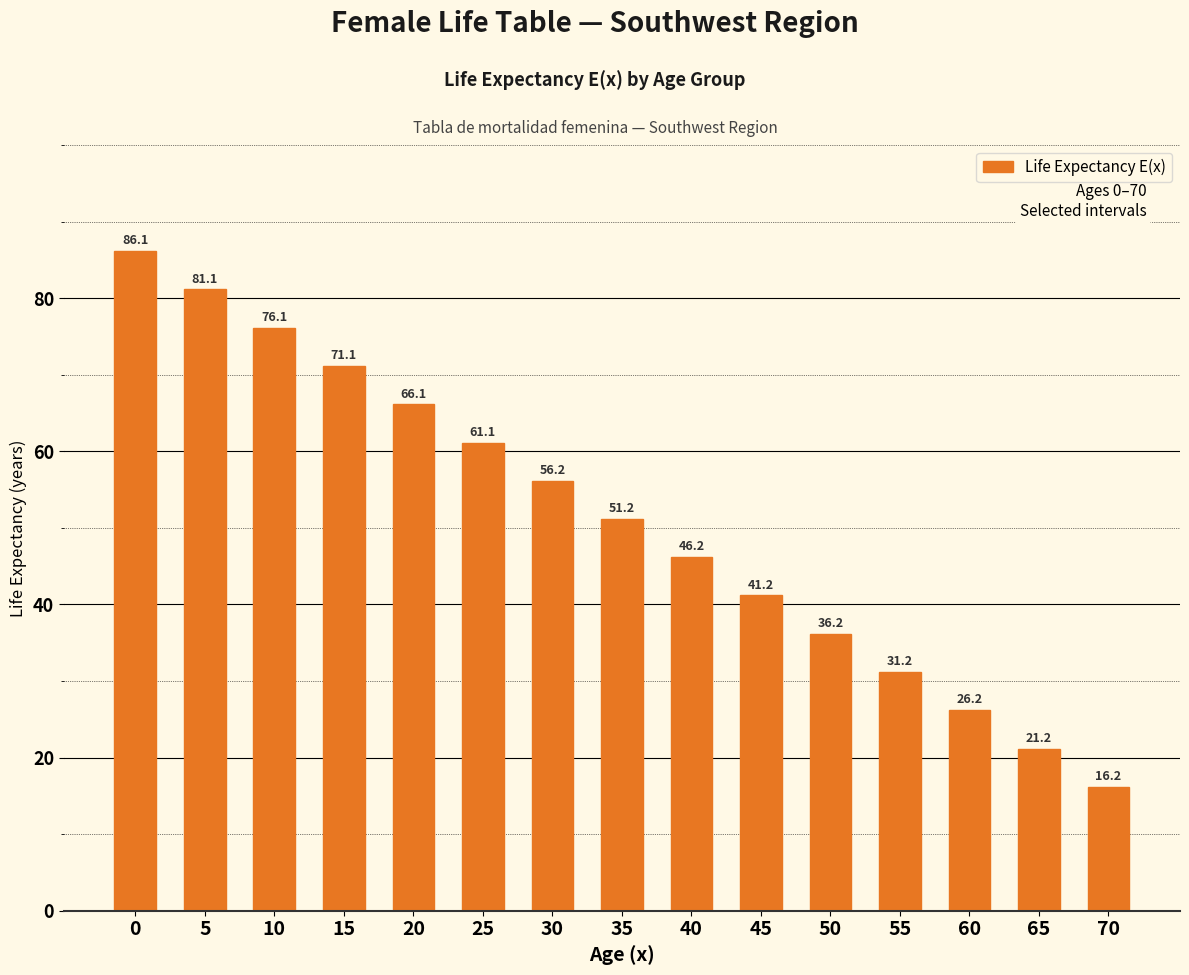

Are the bars horizontal?

No